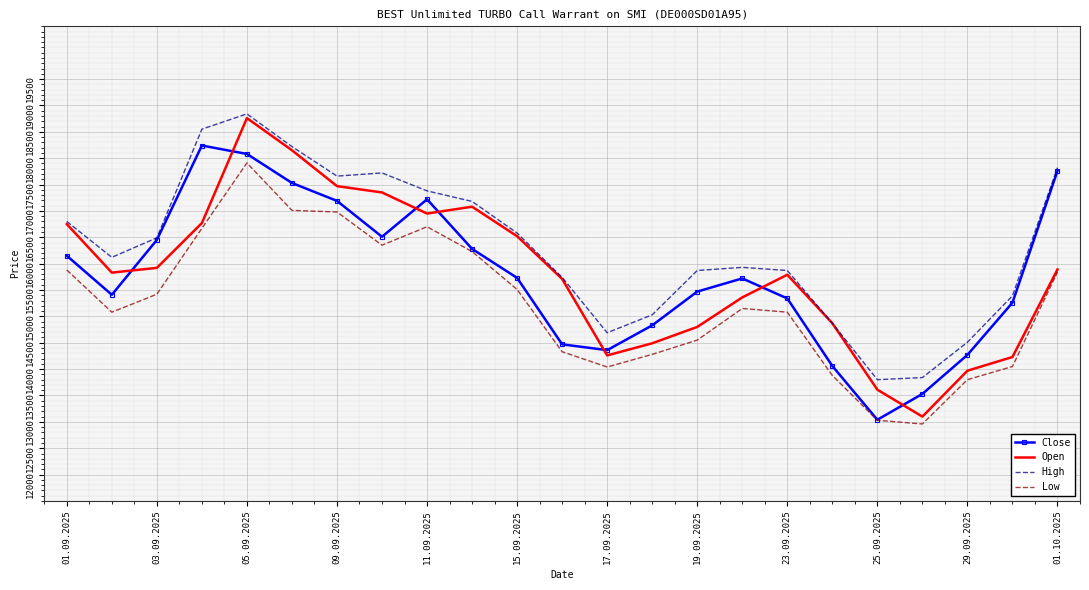

True or false: Low and High intersect in this chart.

False